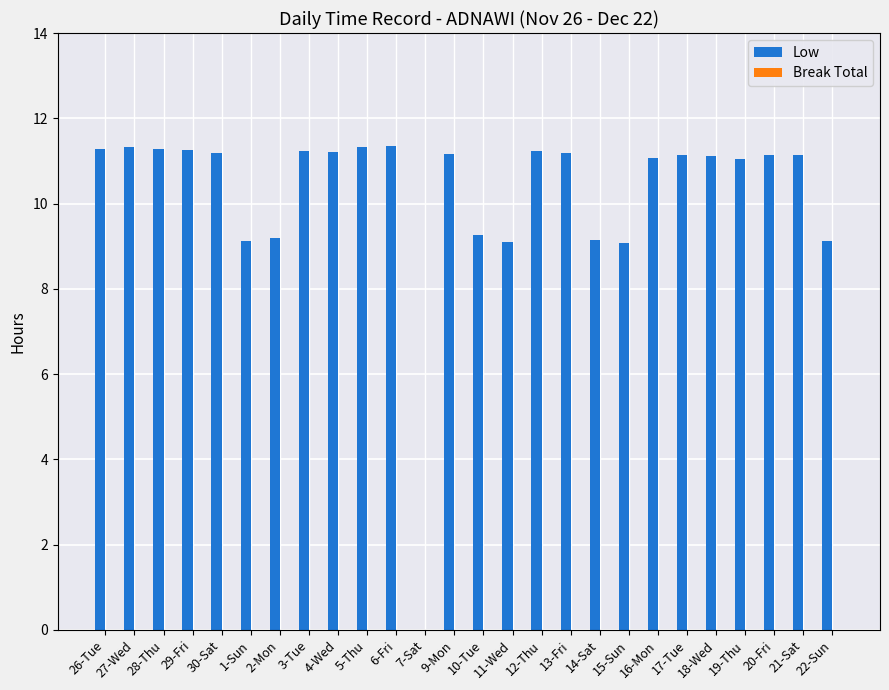

Does the chart contain stacked bars?

No